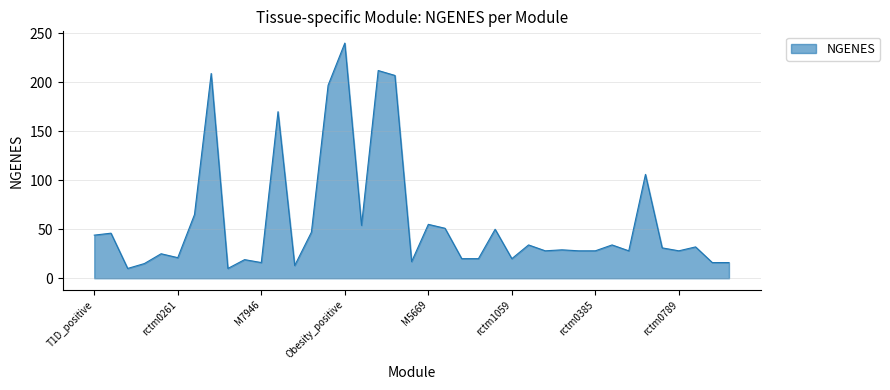

What is the difference between the maximum and minimum values?

230